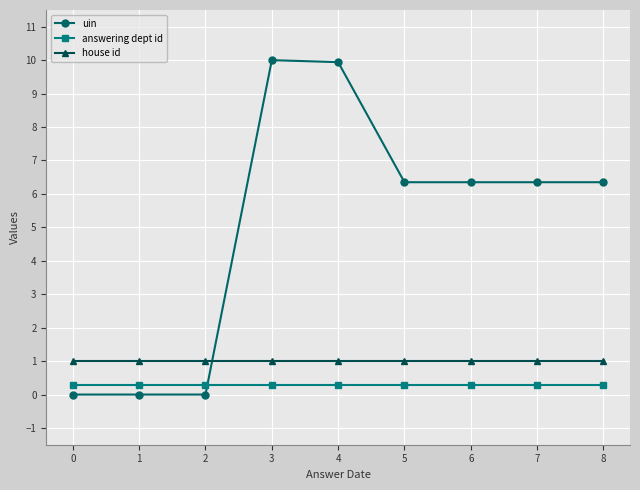

What is the sum of the house id values at 6 and 1?

2.0